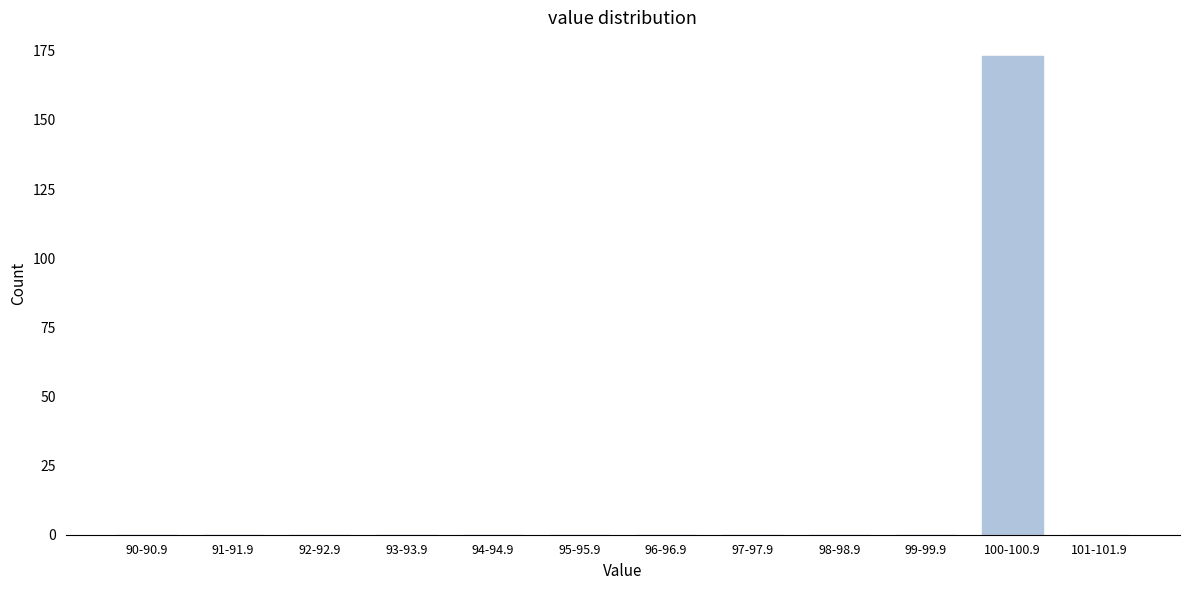

Reading left to right, what are all the values shown in this chart?

90-90.9=0	91-91.9=0	92-92.9=0	93-93.9=0	94-94.9=0	95-95.9=0	96-96.9=0	97-97.9=0	98-98.9=0	99-99.9=0	100-100.9=173	101-101.9=0